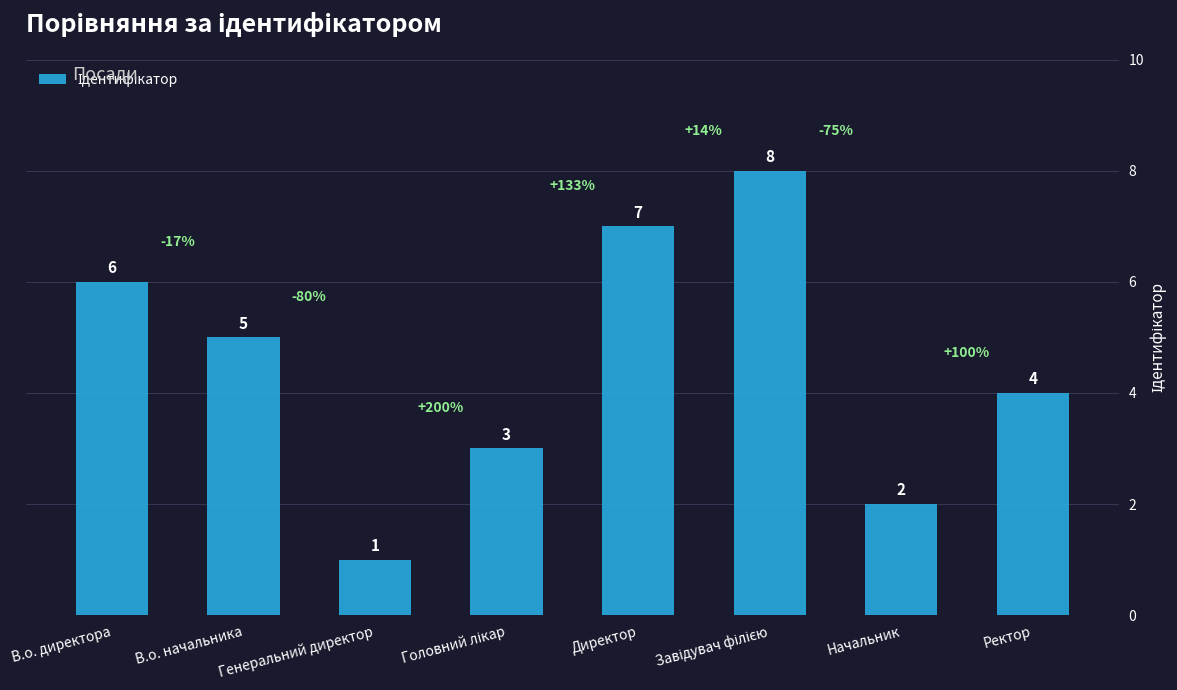

The value at Начальник is 2. True or false?

True